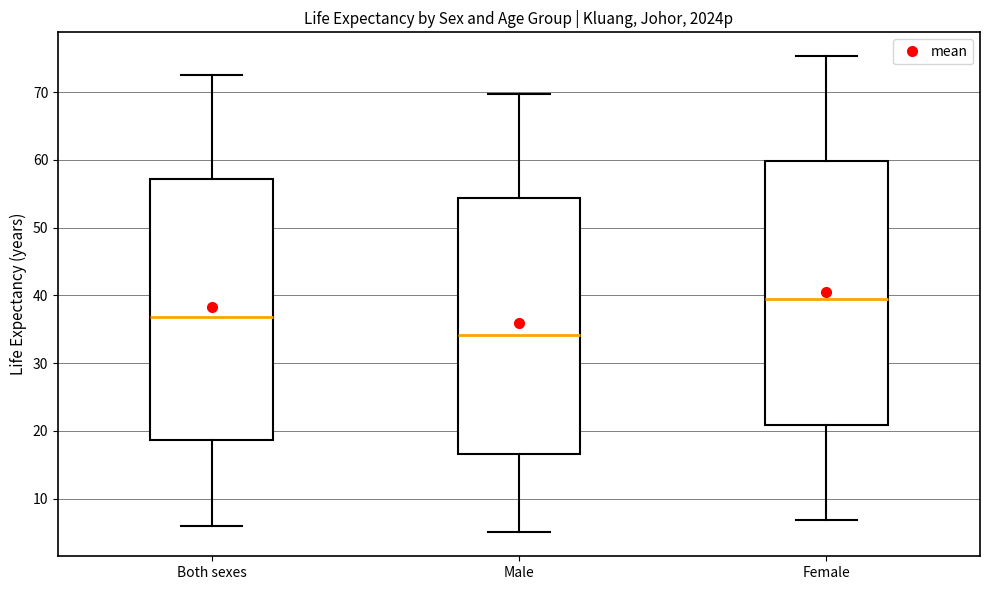

Where does the lower whisker of the box for Female end on the y-axis? The values are not printed on the chart, so give them approximately, as read against the axis.

7